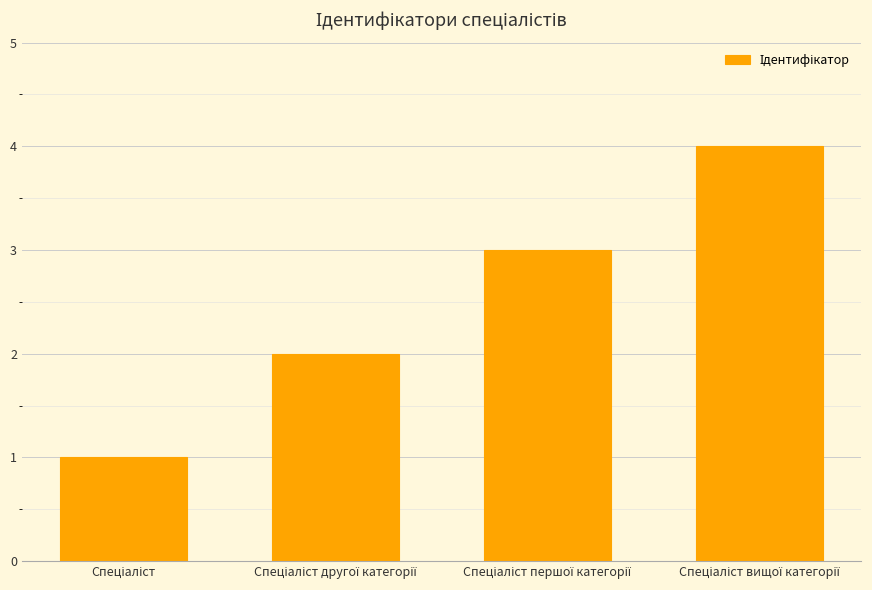

How many categories are shown in the chart?

4